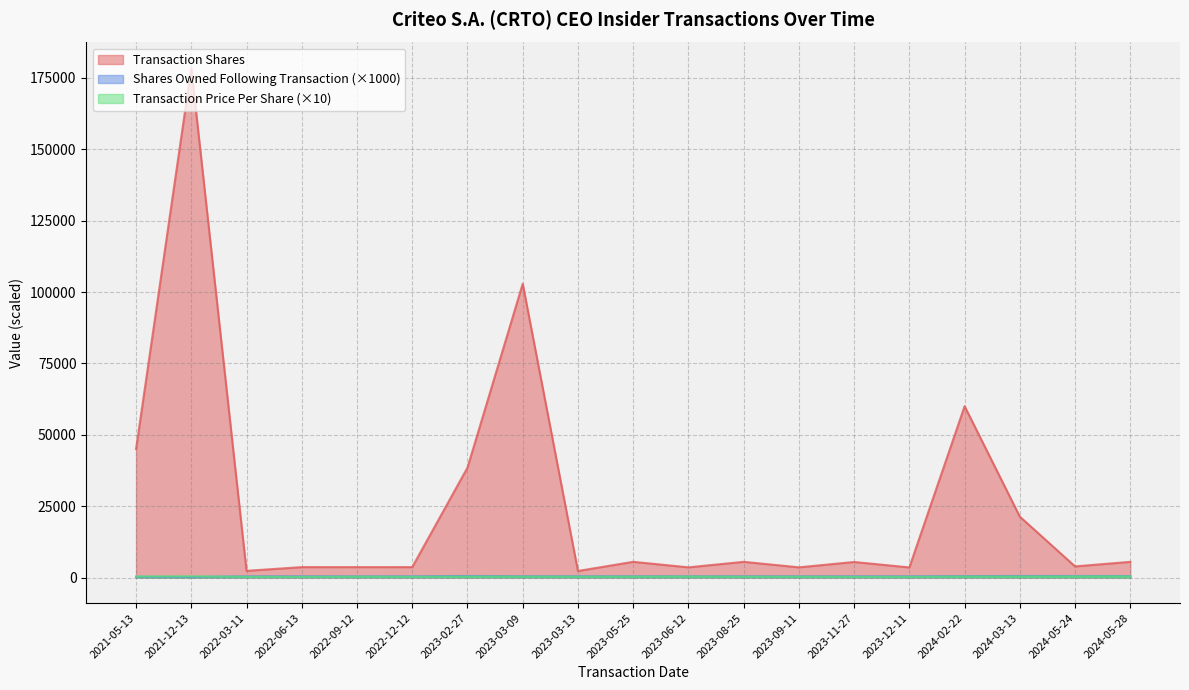

At which label does transactionShares reach its minimum?

2023-03-13